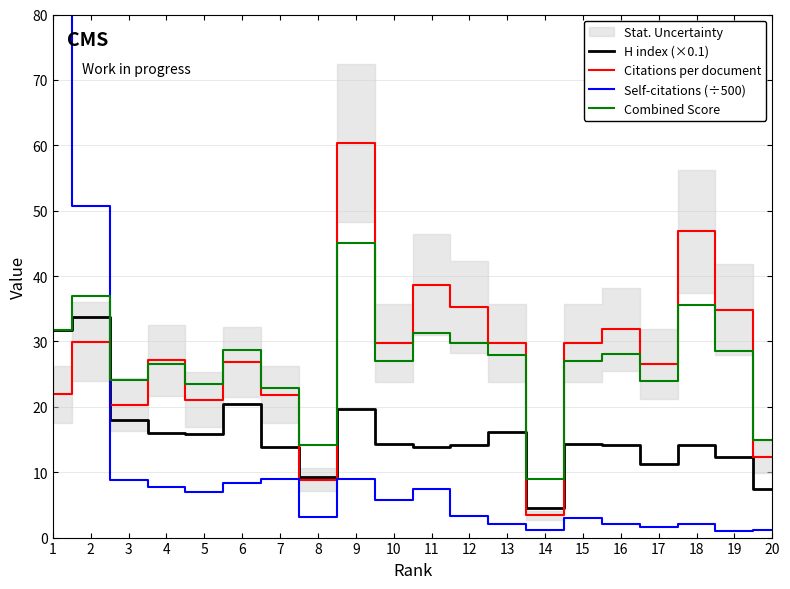

Reading left to right, transcribe all the data shown in this chart.

H index (×0.1): 1=31.7	2=33.8	3=18.0	4=16.0	5=15.9	6=20.5	7=13.9	8=9.3	9=19.7	10=14.3	11=13.9	12=14.1	13=16.1	14=4.5	15=14.3	16=14.2	17=11.2	18=14.2	19=12.3	20=7.4
Citations per document: 1=21.9	2=30.0	3=20.4	4=27.1	5=21.1	6=26.8	7=21.9	8=8.9	9=60.4	10=29.8	11=38.7	12=35.3	13=29.7	14=3.4	15=29.8	16=31.9	17=26.6	18=46.8	19=34.9	20=12.3
Self-citations (÷500): 1=99.5	2=50.7	3=8.9	4=7.7	5=6.9	6=8.3	7=9.0	8=3.2	9=8.9	10=5.7	11=7.5	12=3.3	13=2.1	14=1.2	15=2.9	16=2.0	17=1.6	18=2.1	19=0.9	20=1.2
Combined Score: 1=31.8	2=36.9	3=24.2	4=26.6	5=23.5	6=28.7	7=22.9	8=14.1	9=45.1	10=27.0	11=31.3	12=29.7	13=27.9	14=9.0	15=27.1	16=28.0	17=23.9	18=35.5	19=28.6	20=14.9